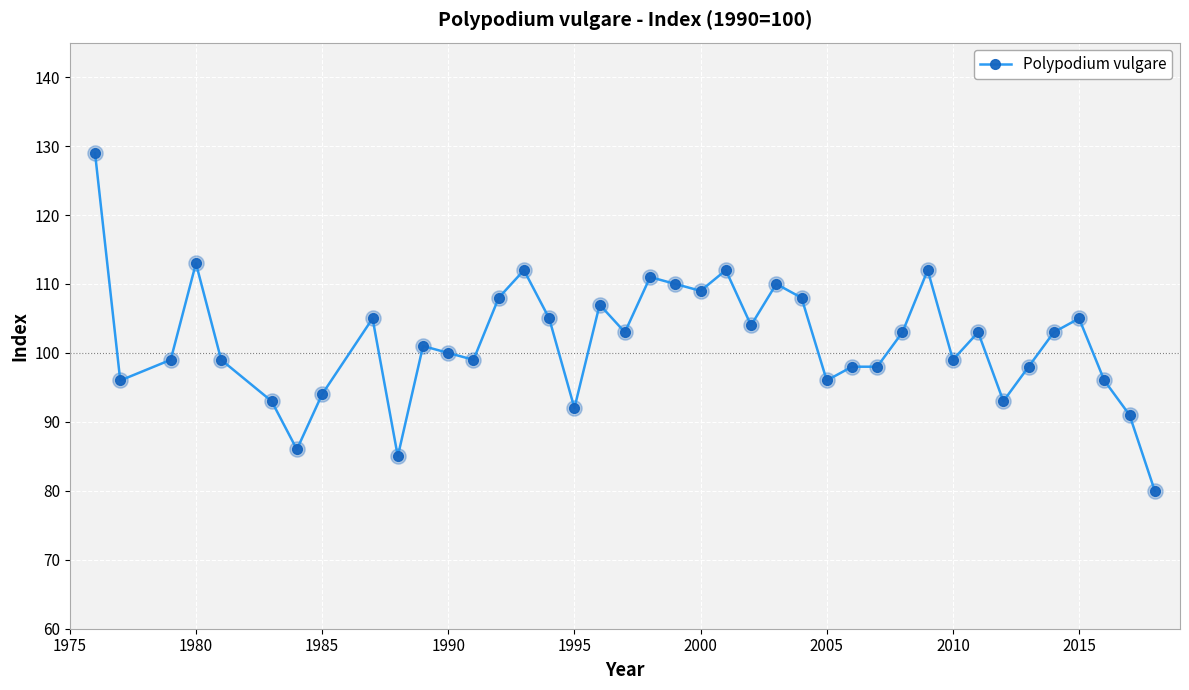

What is the smallest value displayed?

80